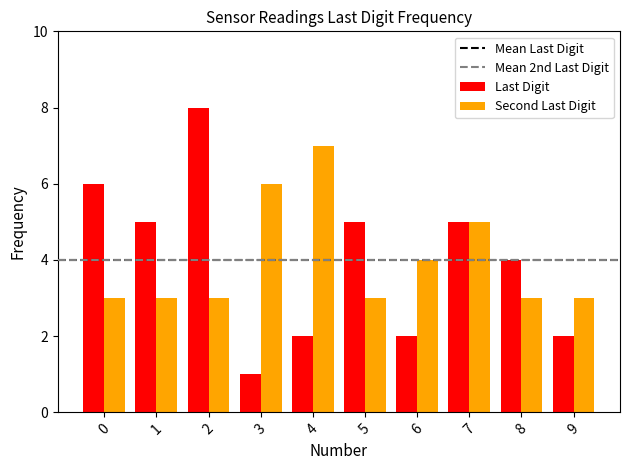

Reading left to right, transcribe all the data shown in this chart.

Last Digit: 0=6	1=5	2=8	3=1	4=2	5=5	6=2	7=5	8=4	9=2
Second Last Digit: 0=3	1=3	2=3	3=6	4=7	5=3	6=4	7=5	8=3	9=3